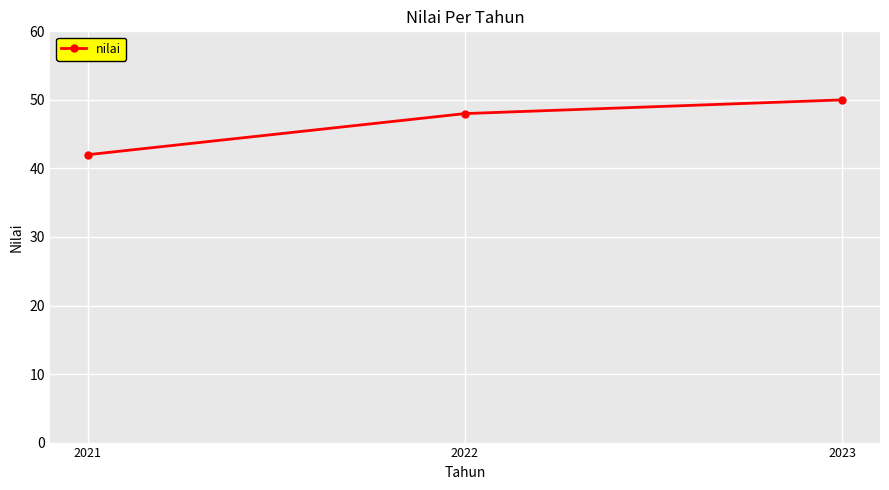

How many categories are shown in the chart?

3